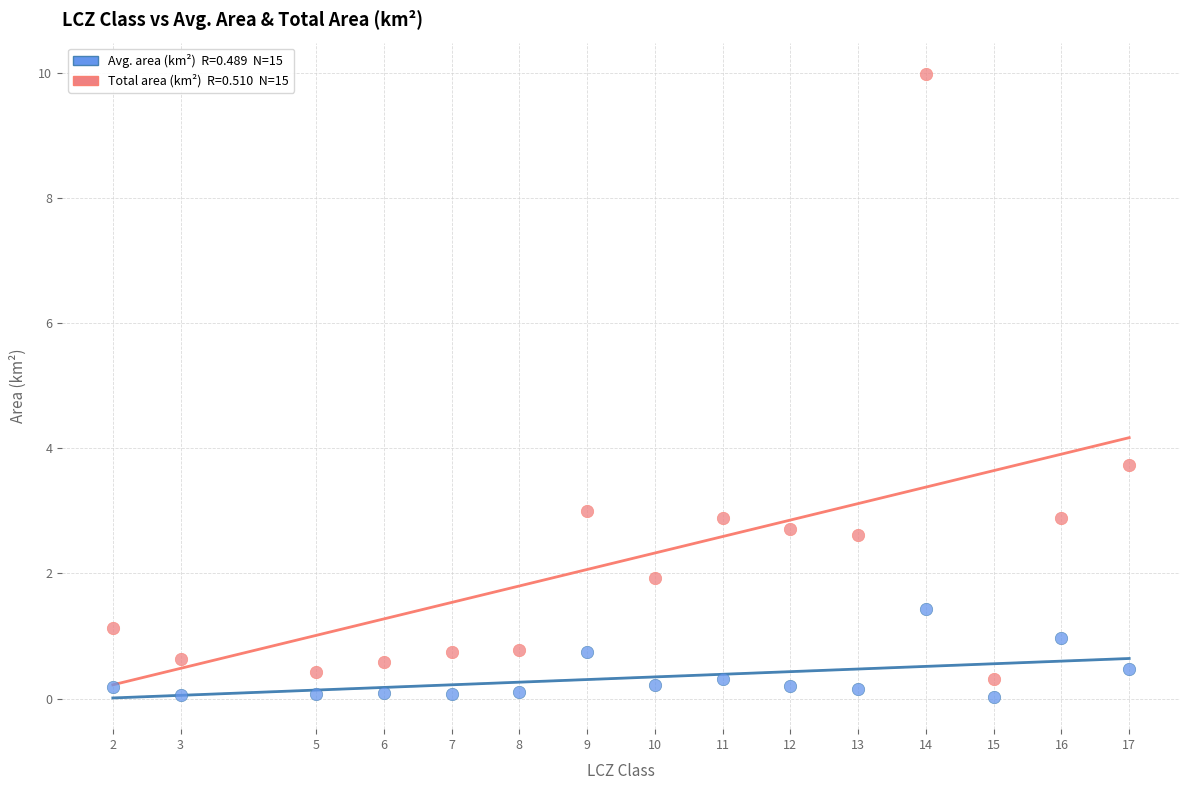

Across all data points, what is the range of X values (max minus min)?

15.0